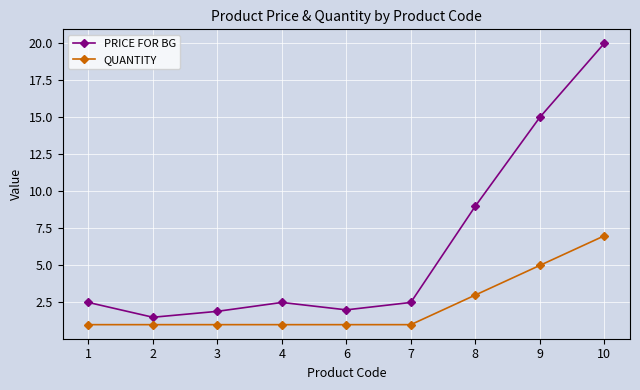

True or false: PRICE FOR BG and QUANTITY cross at least once.

False